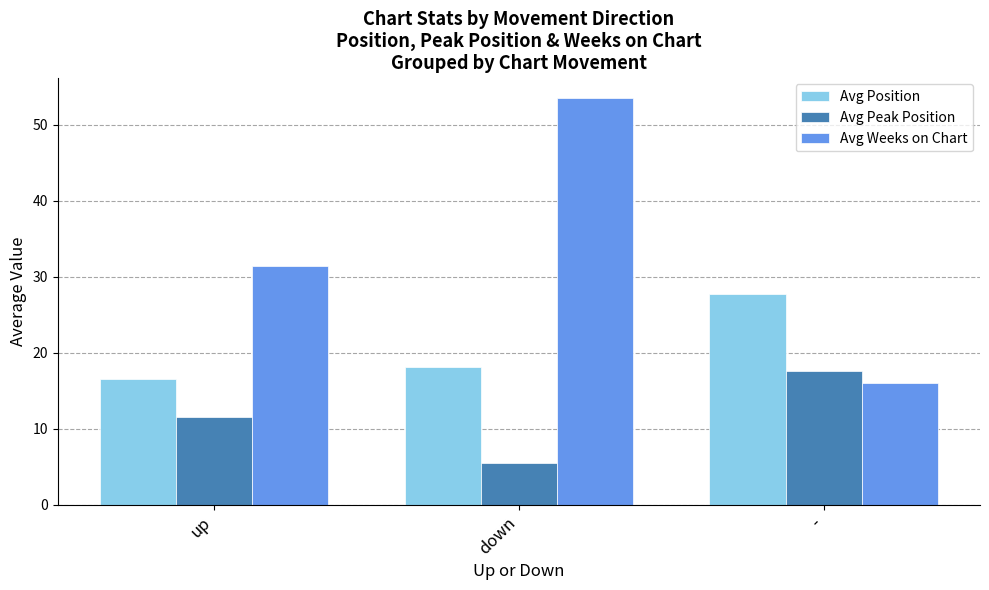

Count the number of categories in the chart.

3